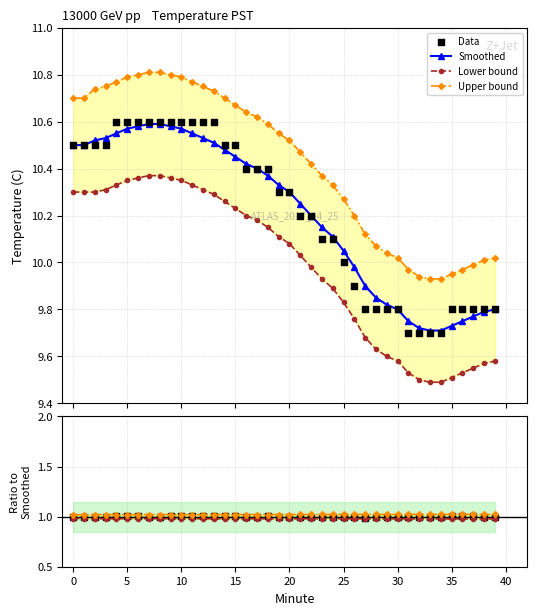

Which series contains the lowest Y value?

Lower bound